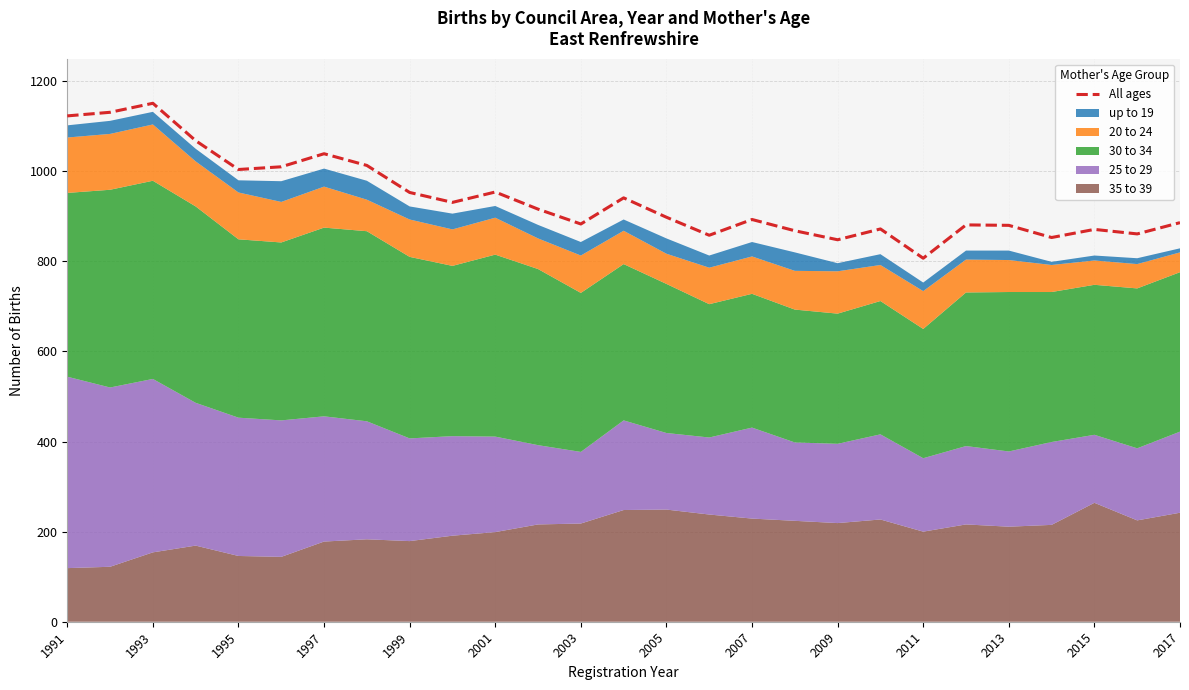

What is the sum of all values?

25393